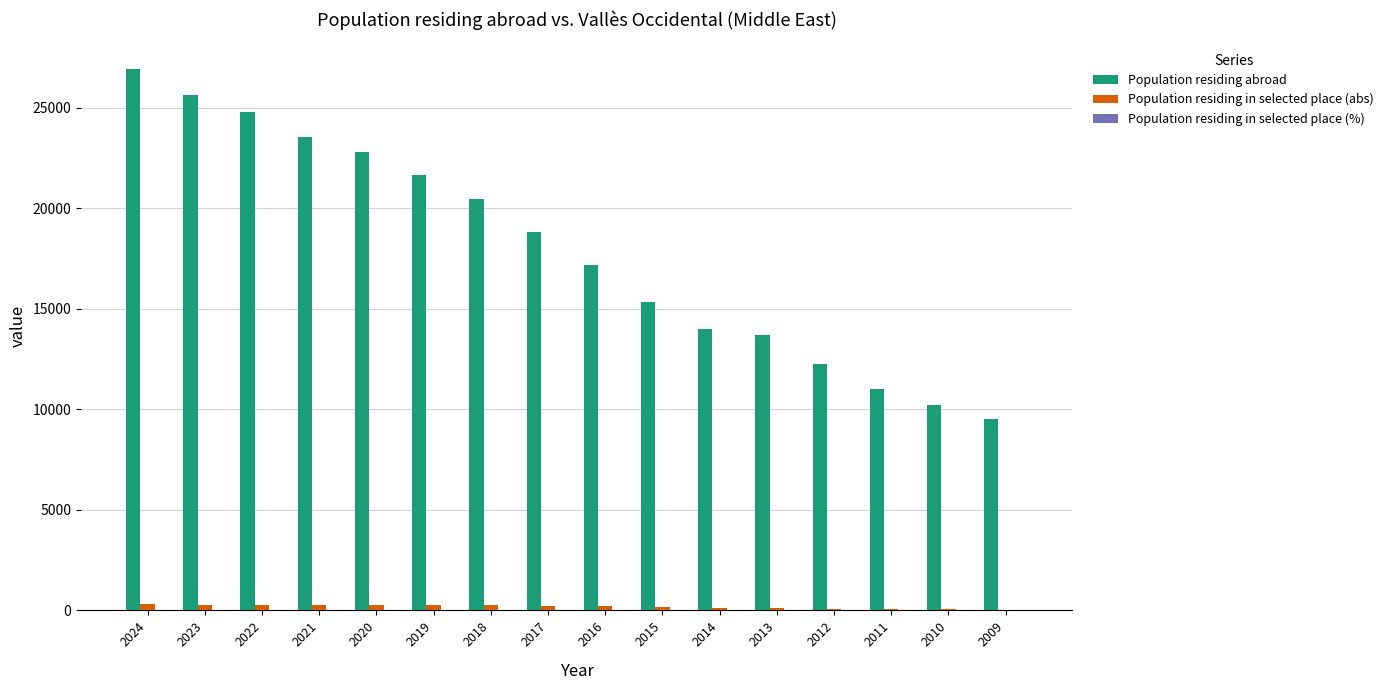

How many data points does each series have?

16